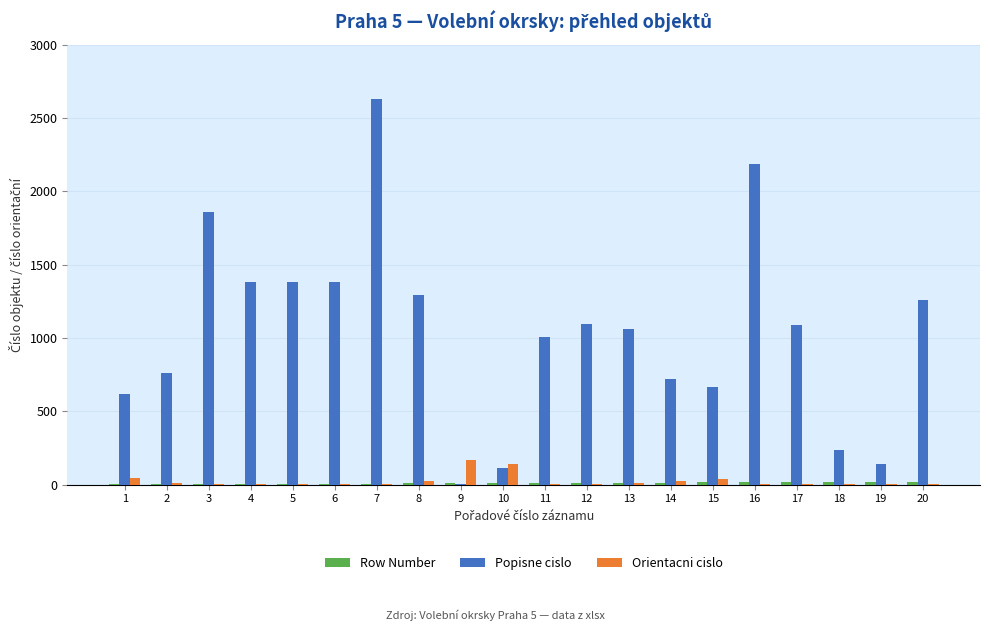

What is the sum of all Orientacni cislo values?

496